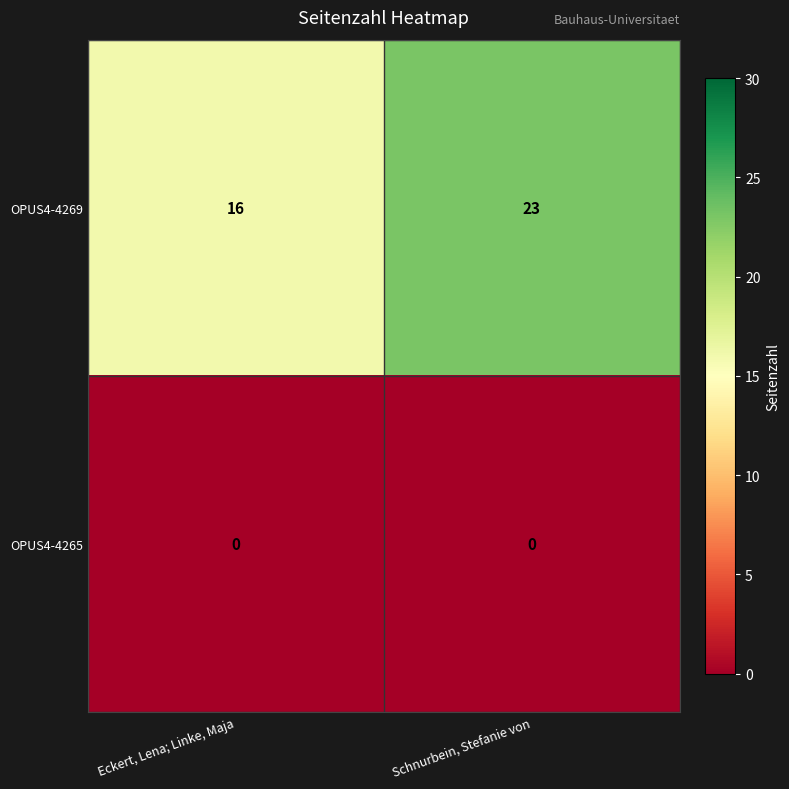

True or false: OPUS4-4269 has a value of 5 at Eckert, Lena; Linke, Maja.

False